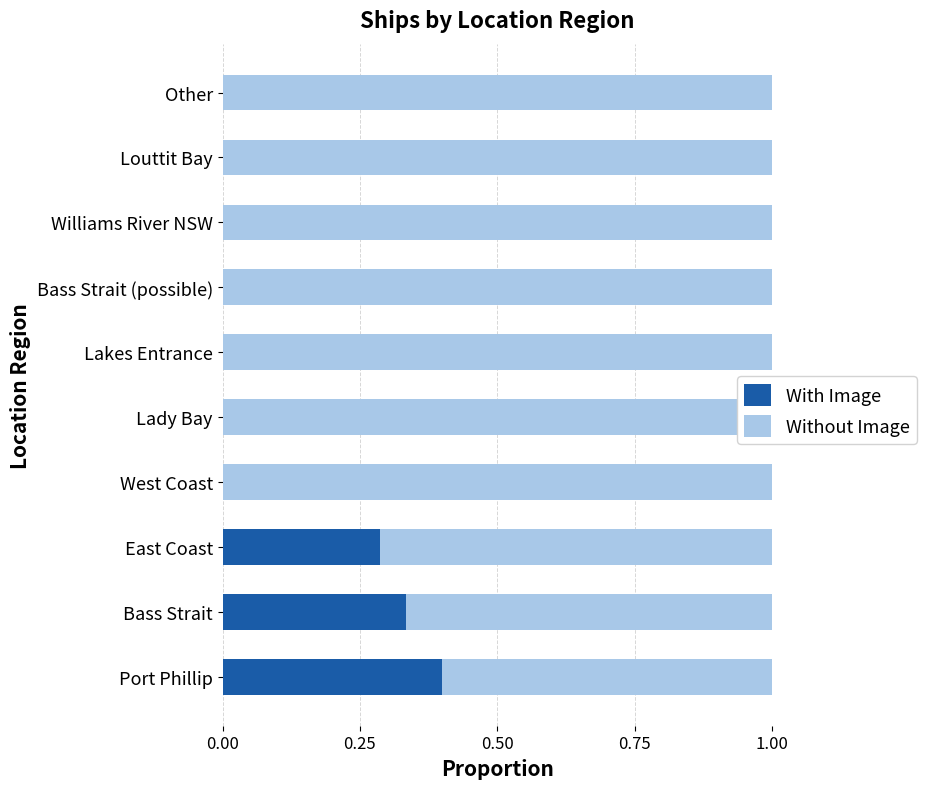

How many positive values does the With Image series have?

3